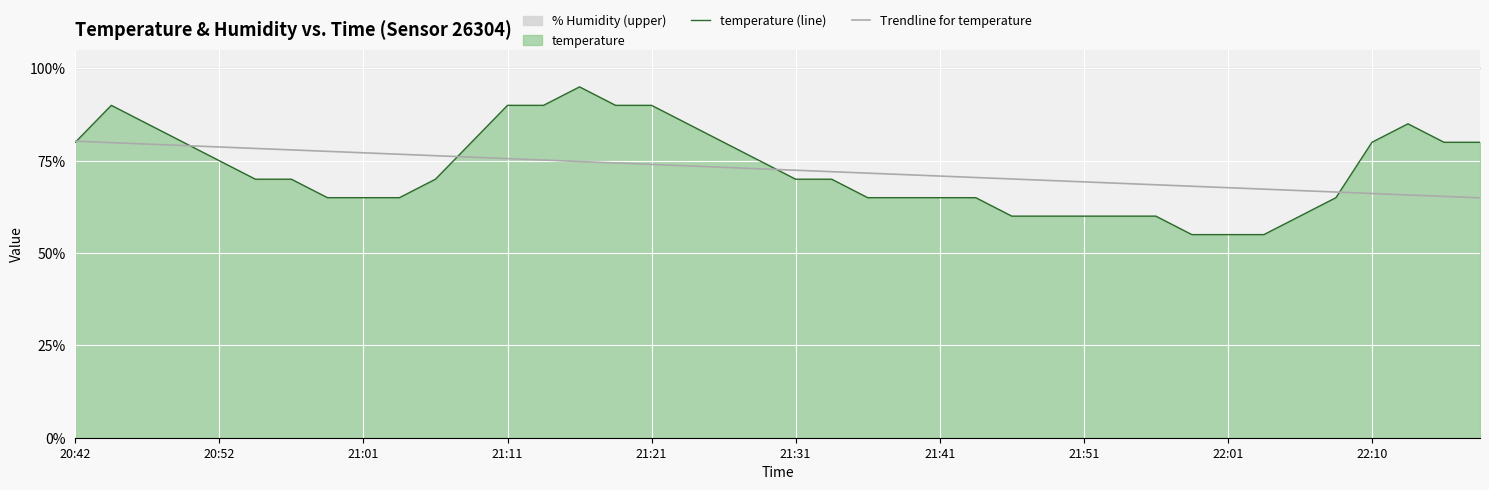

Is it true that Trendline for temperature equals 122.0 at 20:42?

False